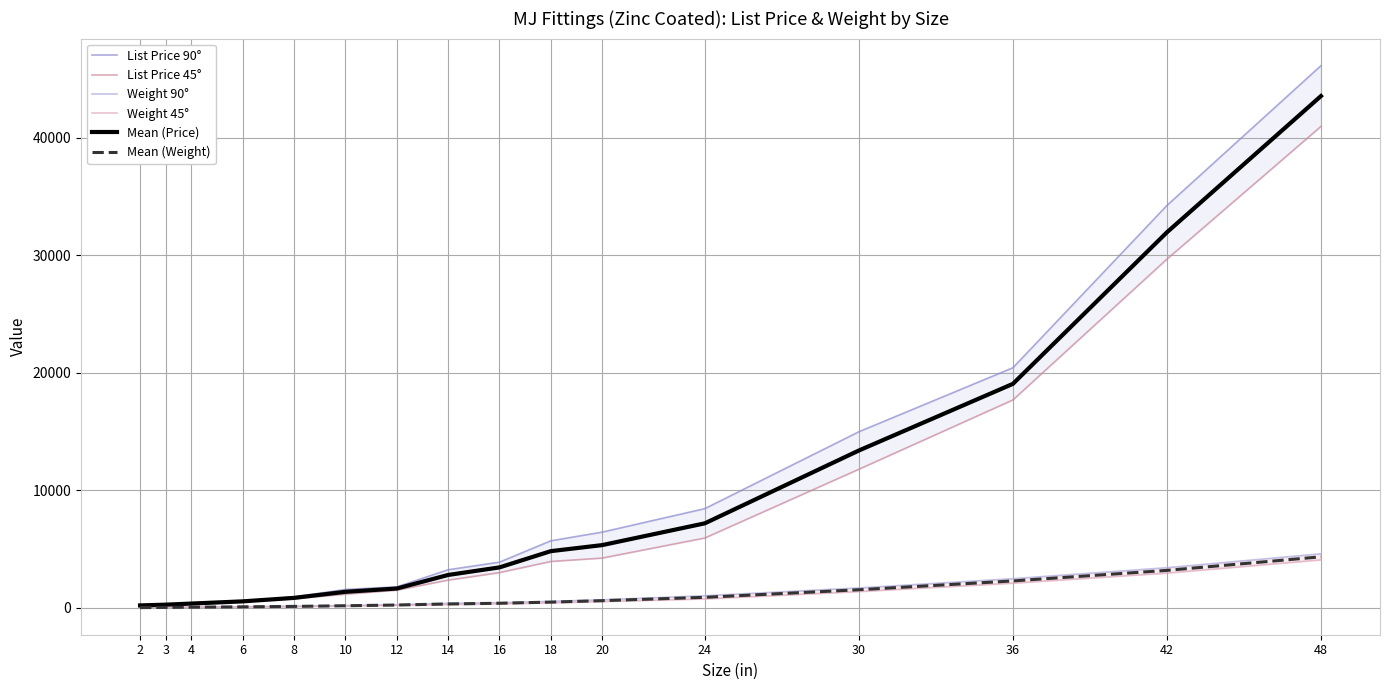

True or false: Mean (Price) has a value of 359.0 at 4.

True